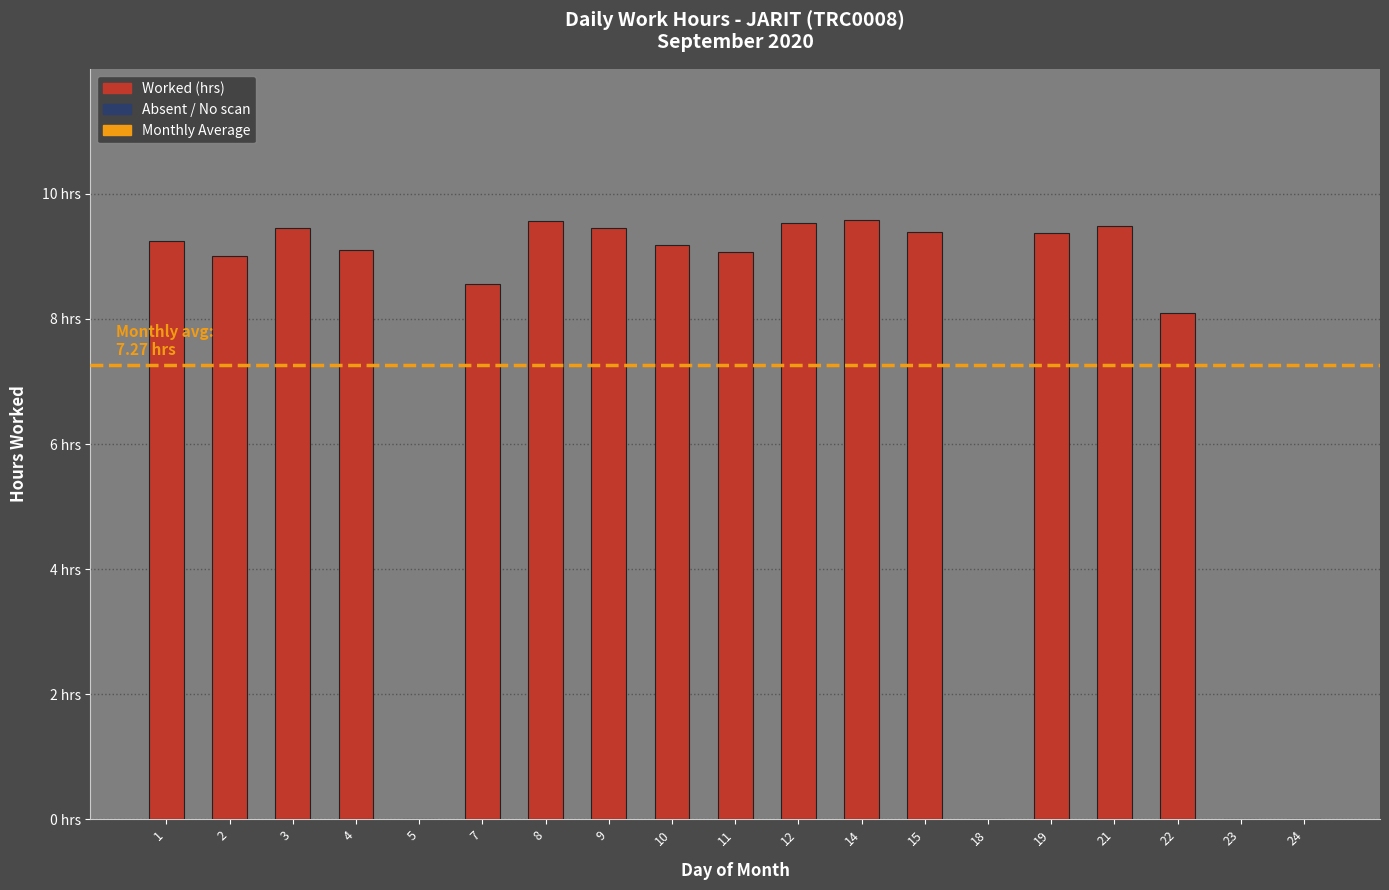

True or false: the data shows 3.0 at 22.

False